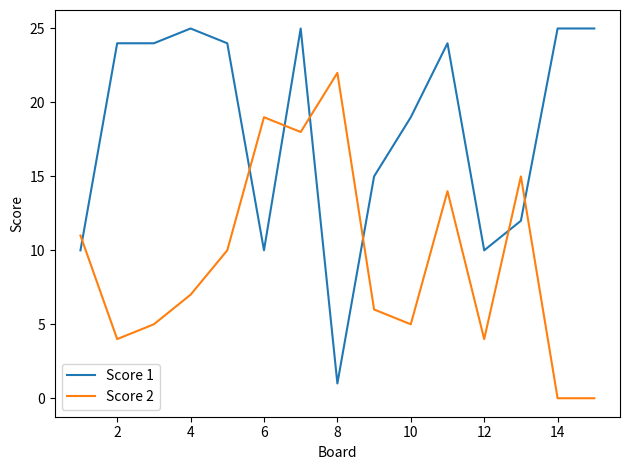

What is the difference between the maximum and minimum values in the Score 2 series?

22